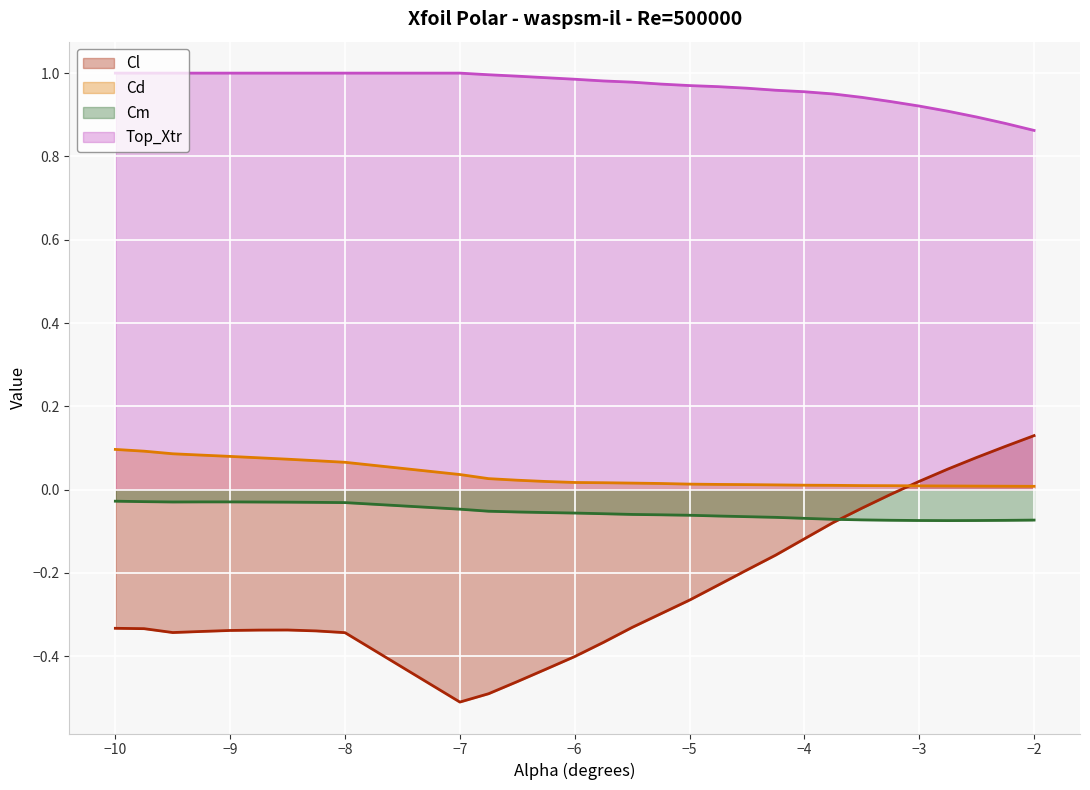

Which series has the largest total across all categories?

Top_Xtr